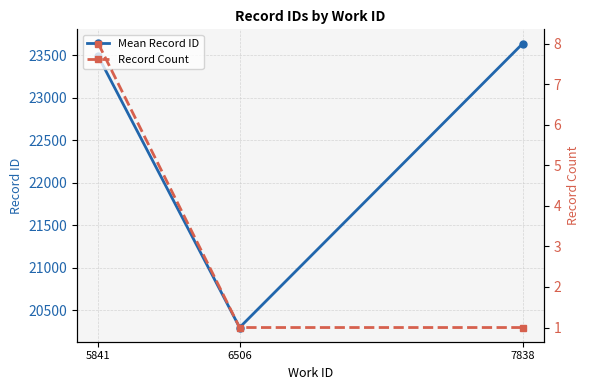

Between 6506 and 7838, which series saw the biggest shift?

Mean Record ID